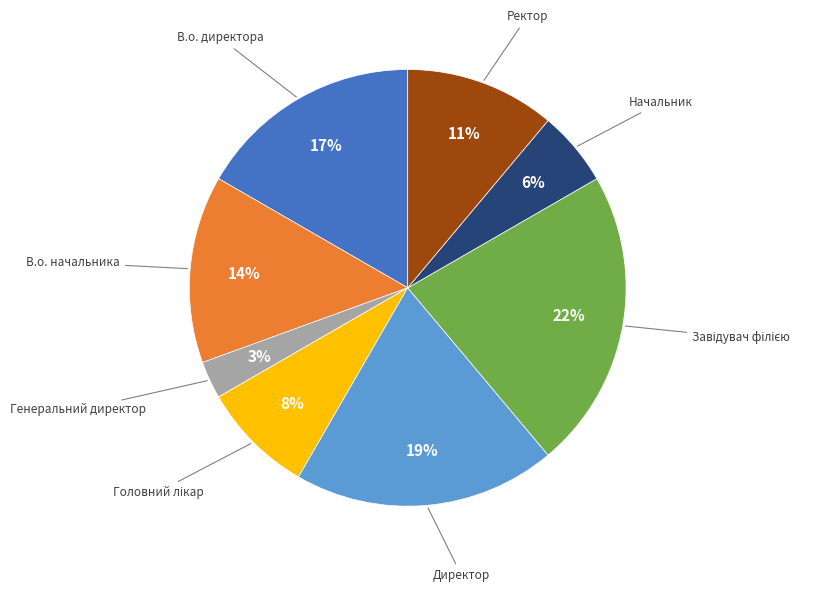

Does any single category account for the majority?

No